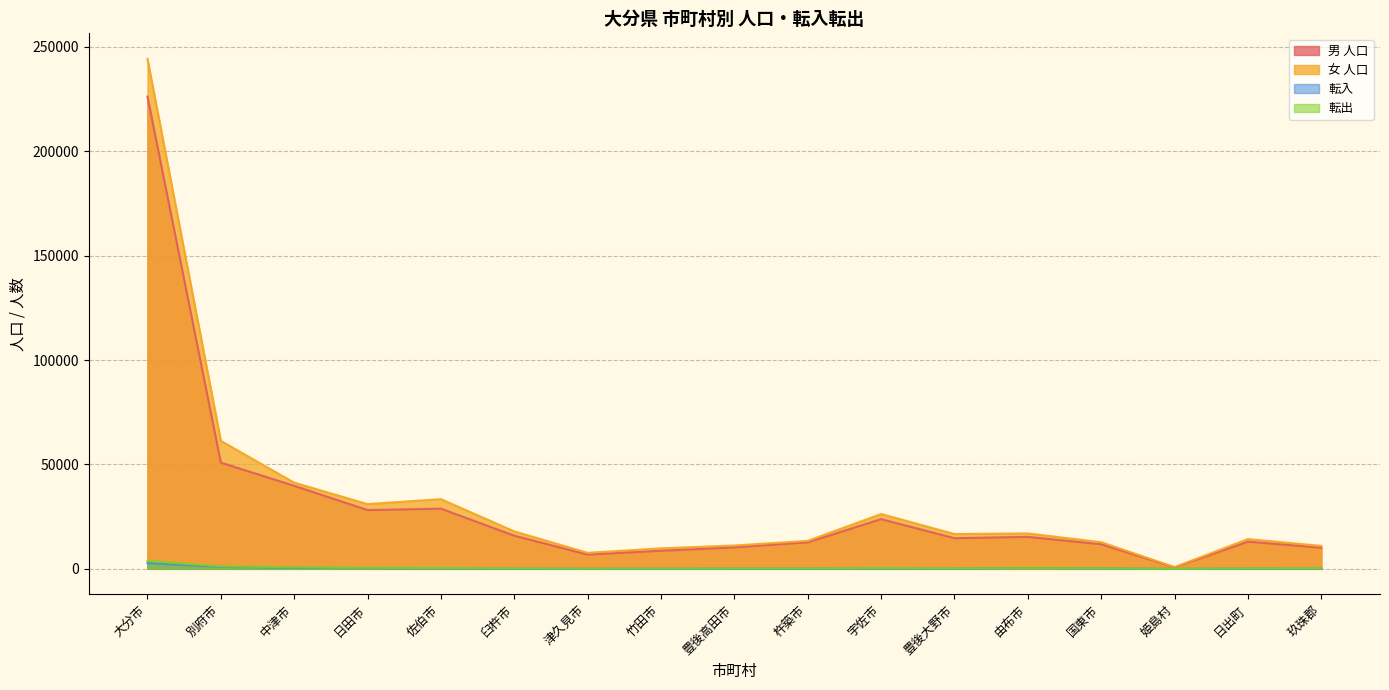

The value of 男 人口 at 日出町 is 13028. True or false?

True